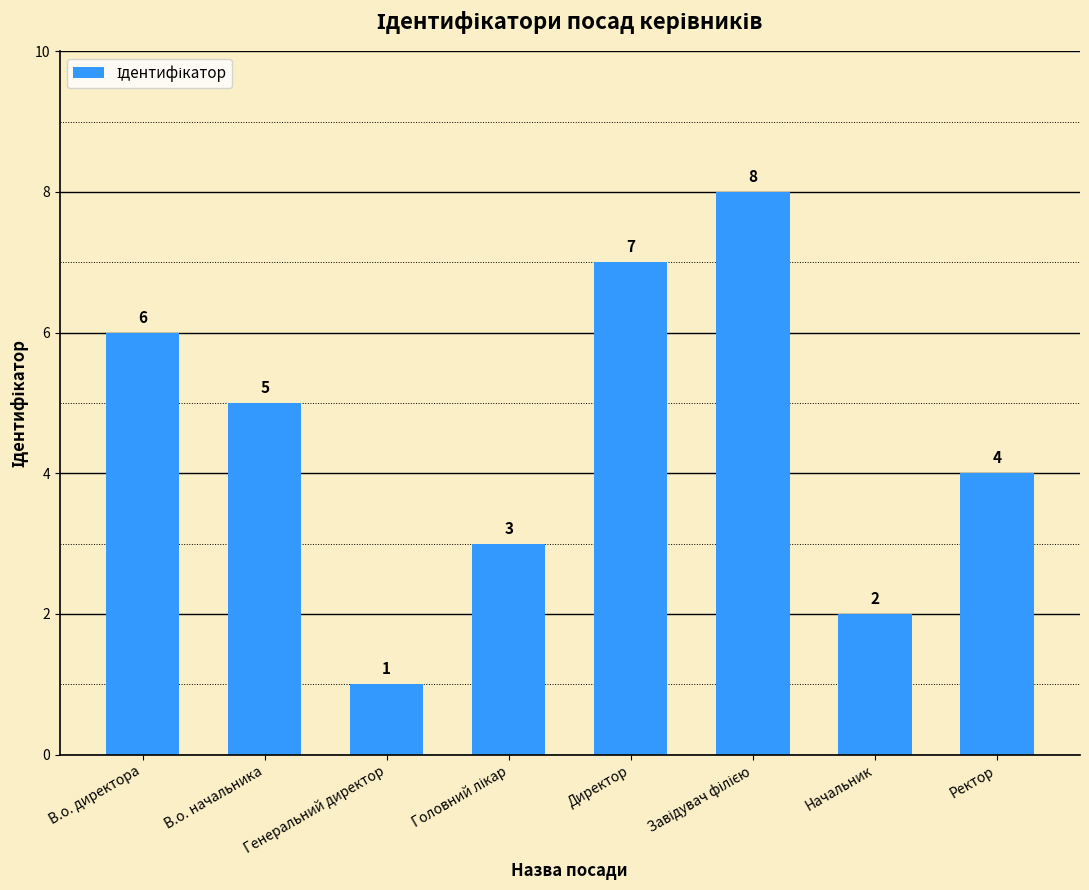

How many bars are there in total?

8